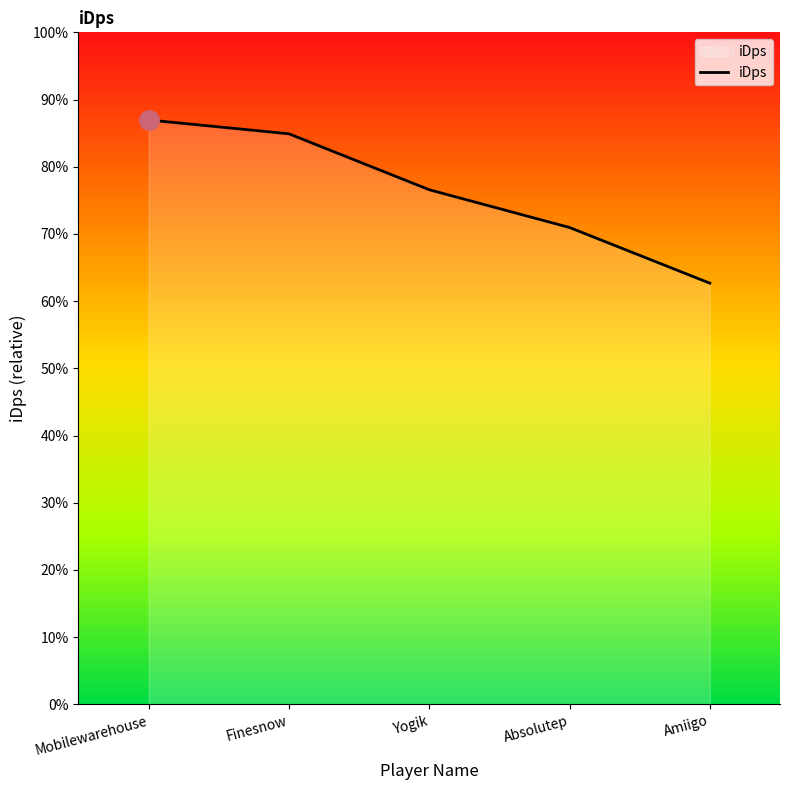

Reading right to left, extract all data points from this chart.

Amiigo=1700.1	Absolutep=1924.9	Yogik=2077.3	Finesnow=2303.2	Mobilewarehouse=2359.0